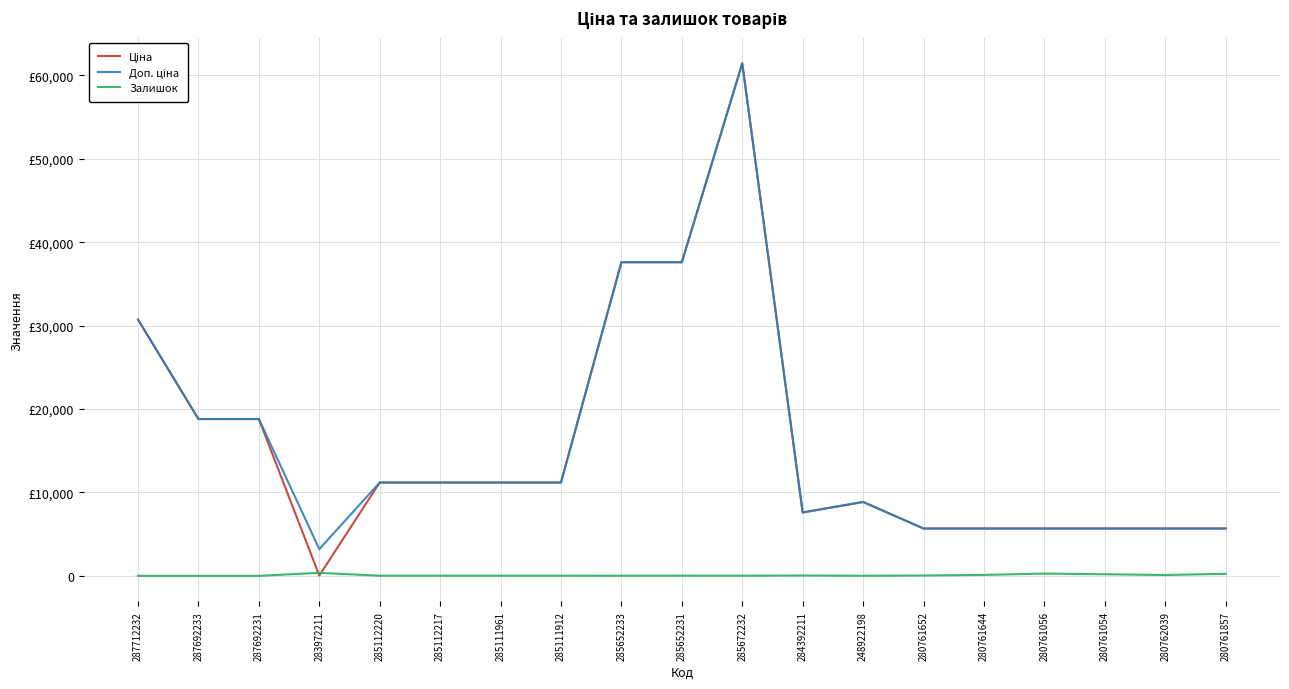

Rank the series at 287692233 from highest to lowest value.

Ціна, Доп. ціна, Залишок